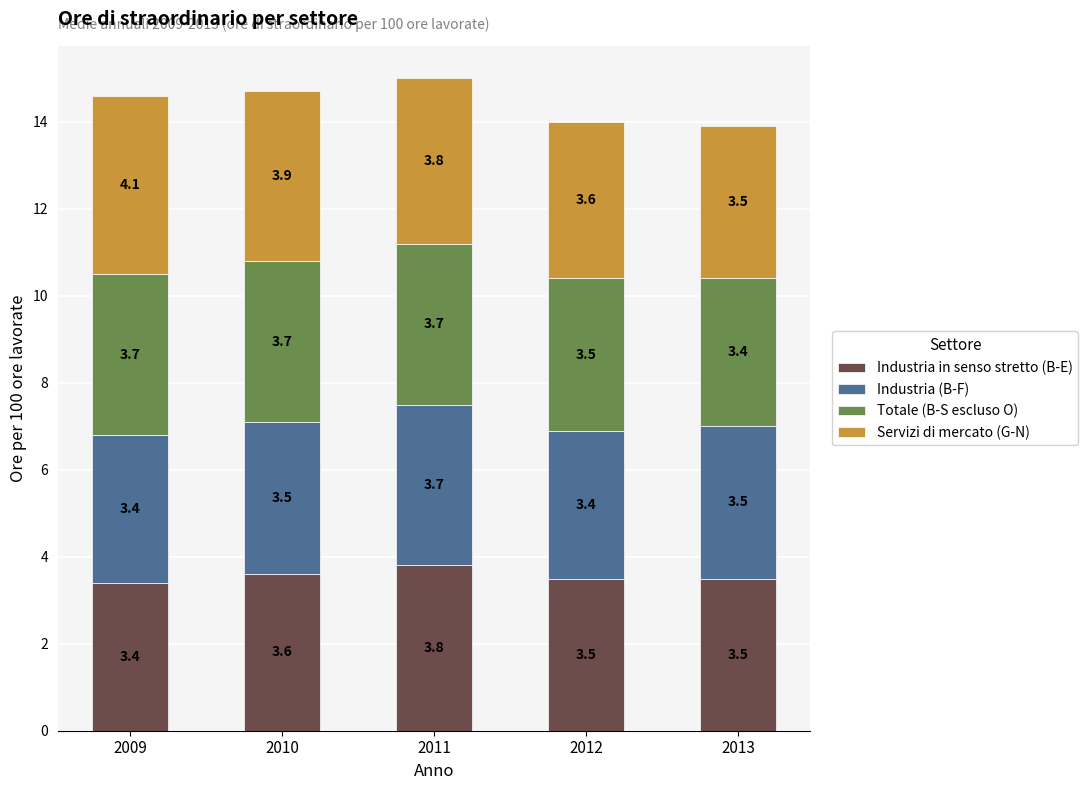

At which category is the sum across all series the highest?

2011